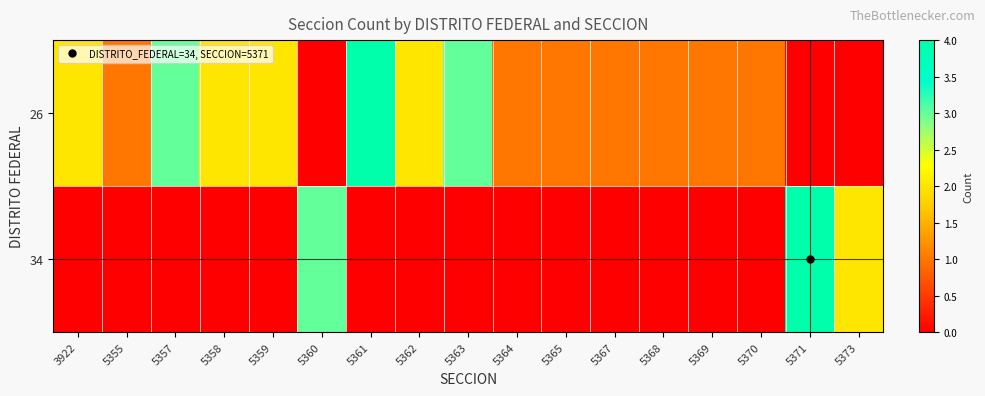

What is the total value across all series at 5370?

1